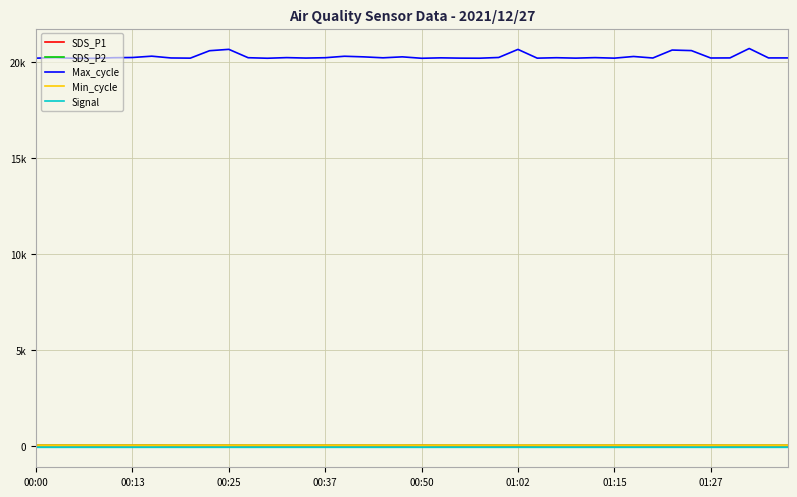

Which series has the largest total across all categories?

Max_cycle